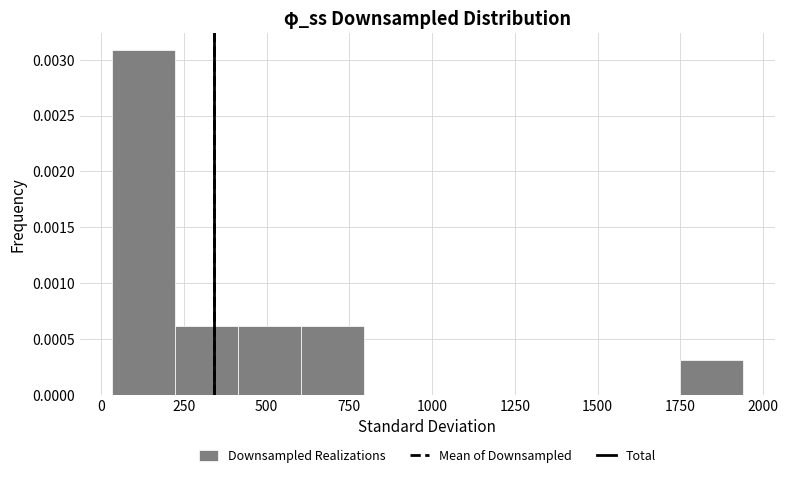

Read against the x-axis, roughly where is the centre of the tallest bar?

150